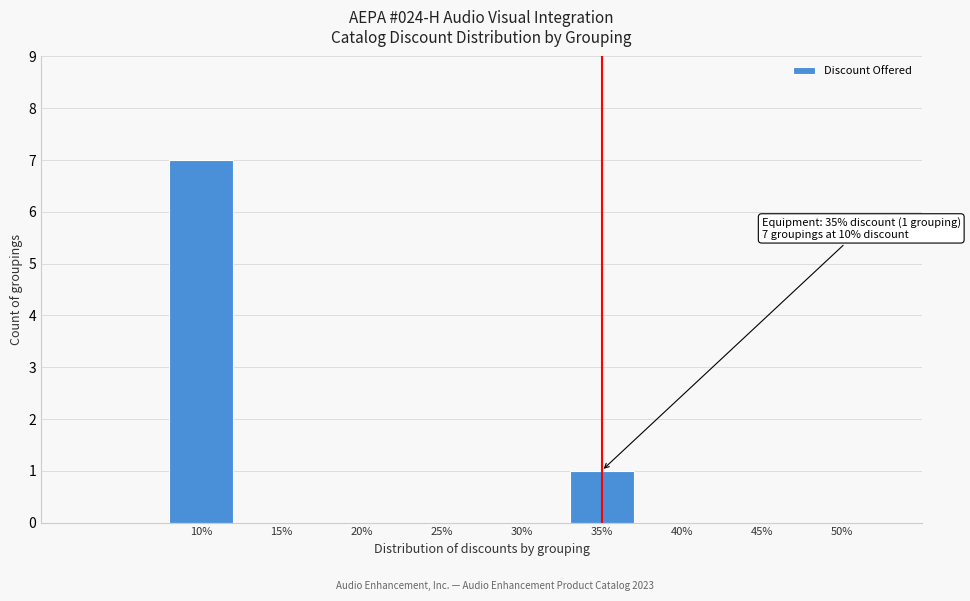

Reading left to right, transcribe all the data shown in this chart.

7	1